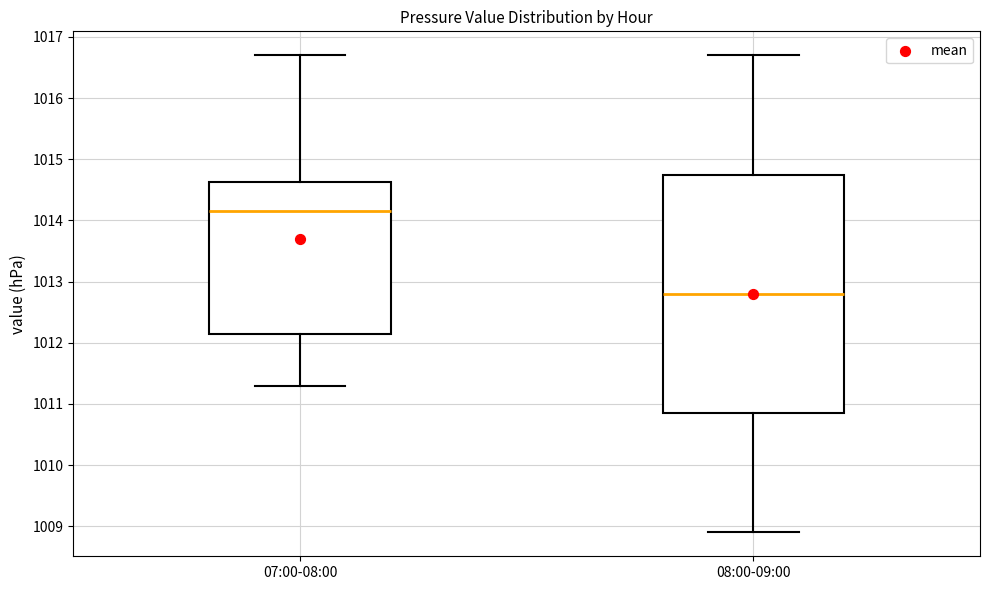

Reading left to right, read every box against the y-axis: the position of its median line, the range the box covers, and the ends of its whiskers. The values are not printed on the chart, so give them approximately, as read against the axis.

07:00-08:00: median 1014.2, box 1012.2 to 1014.6, whiskers 1011.3 to 1016.7
08:00-09:00: median 1012.8, box 1010.9 to 1014.8, whiskers 1008.9 to 1016.7